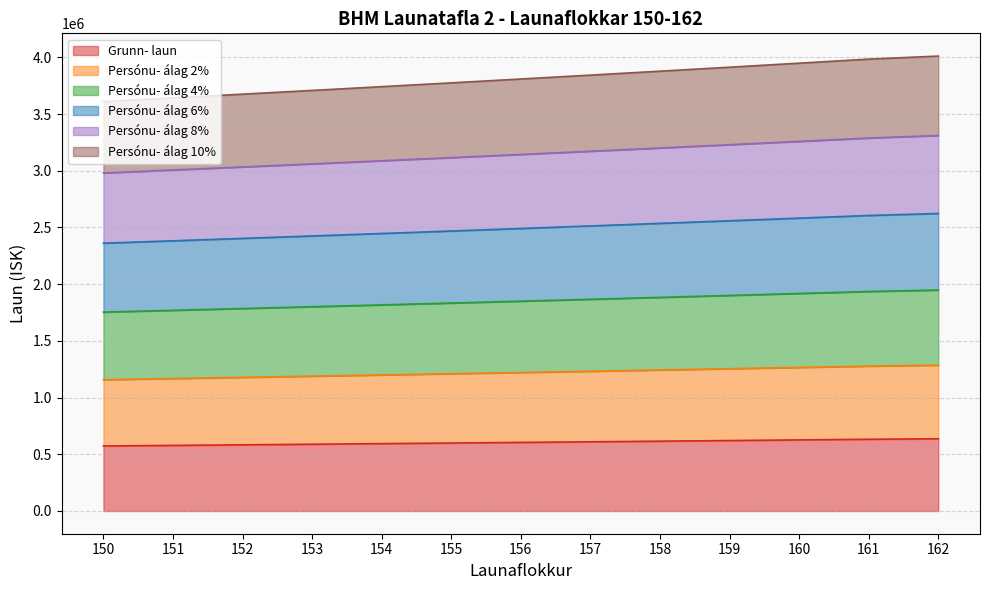

Read the Persónu- álag 2% value at 152, to the nearest 50.

1178300